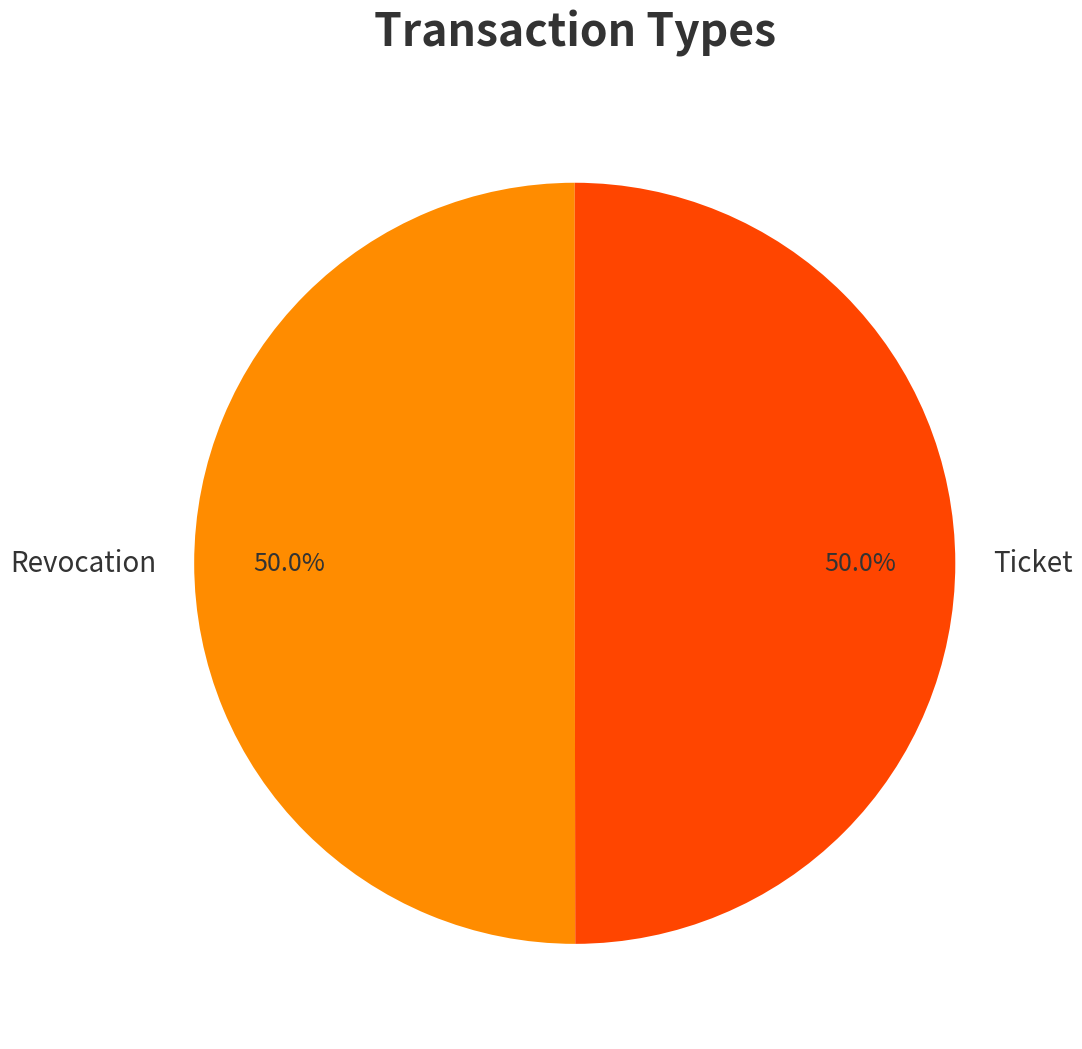

True or false: Revocation accounts for 50% of the total.

True